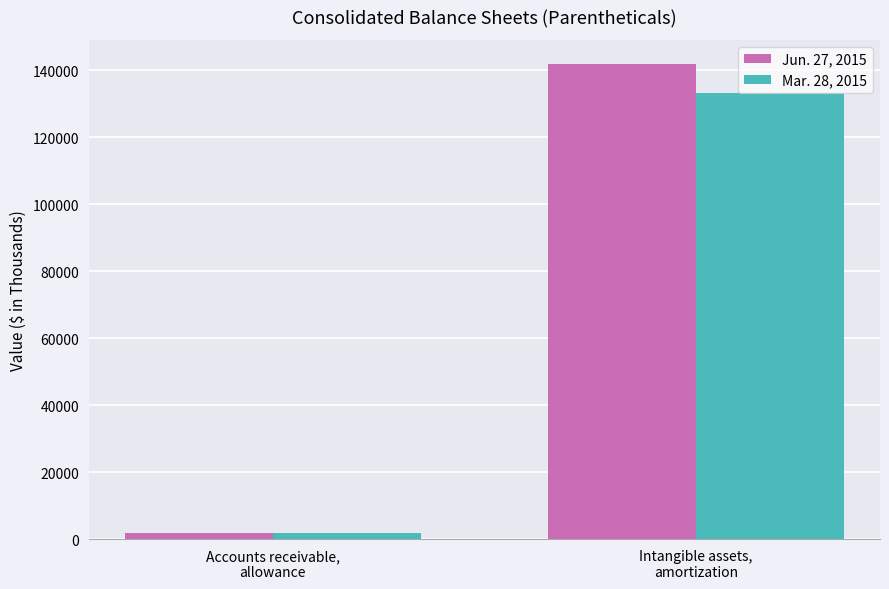

Which series has the largest range (max minus min)?

Jun. 27, 2015